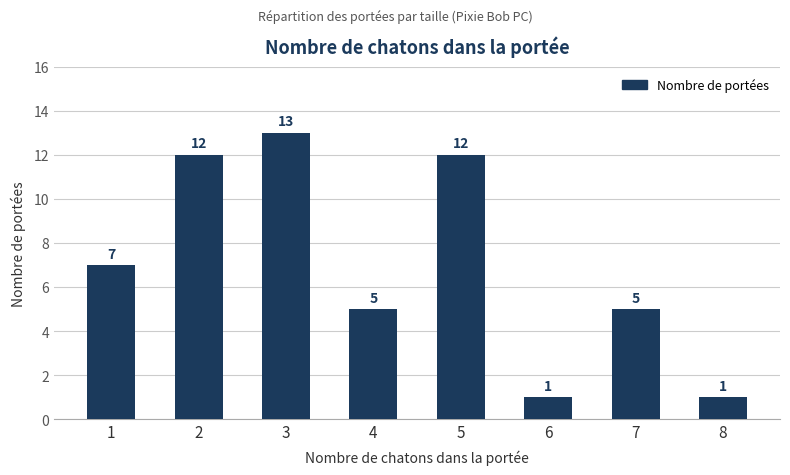

What is the value of the 5th bar from the left?

12